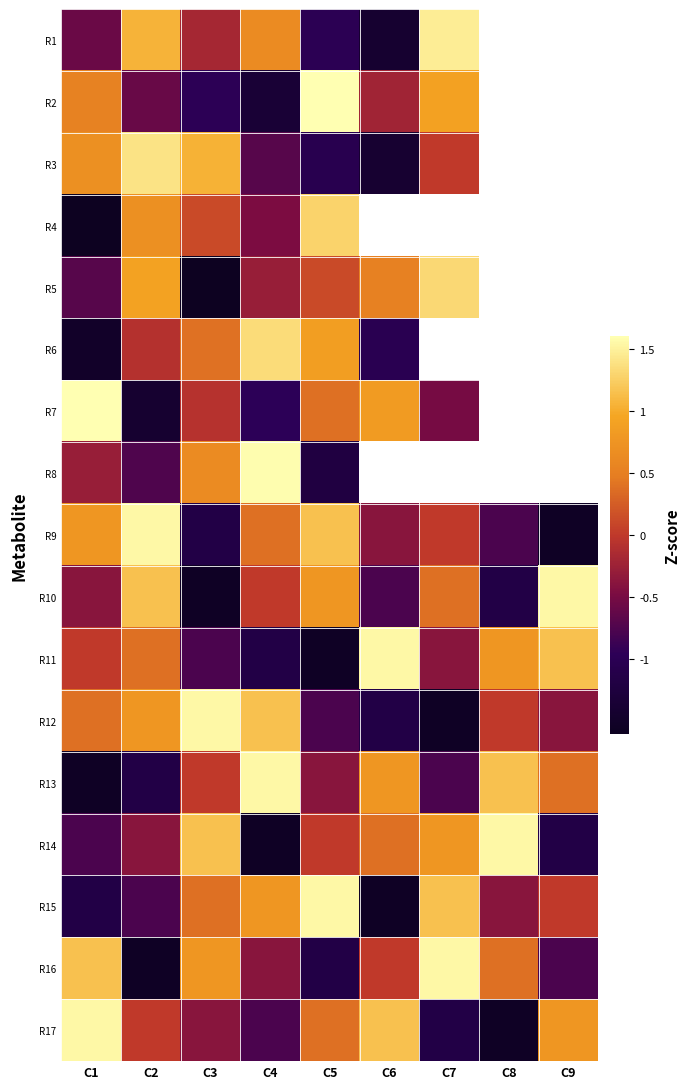

How many values in R5 are below zero?

3